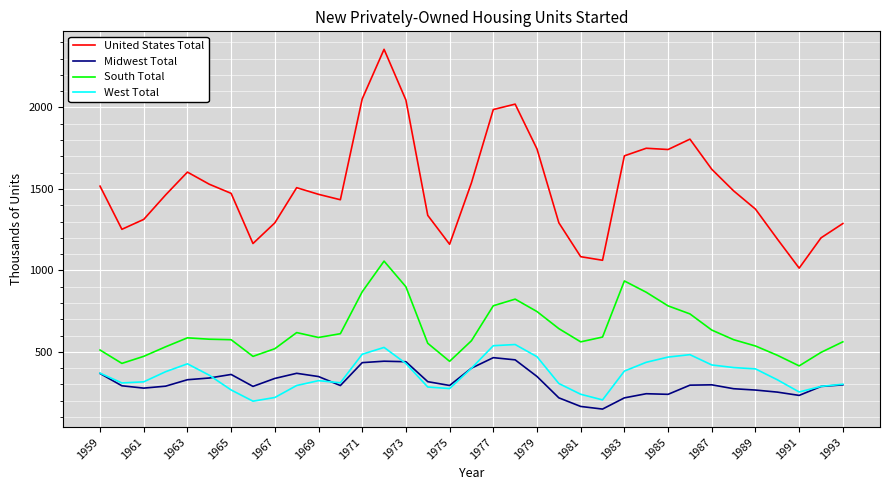

Which series has the largest total across all categories?

United States Total